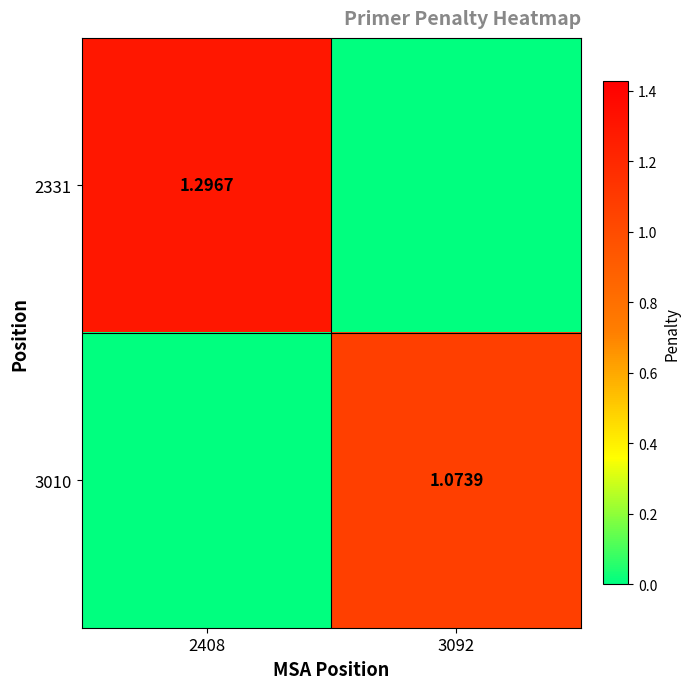

How many data points in 3010 are less than 1?

1